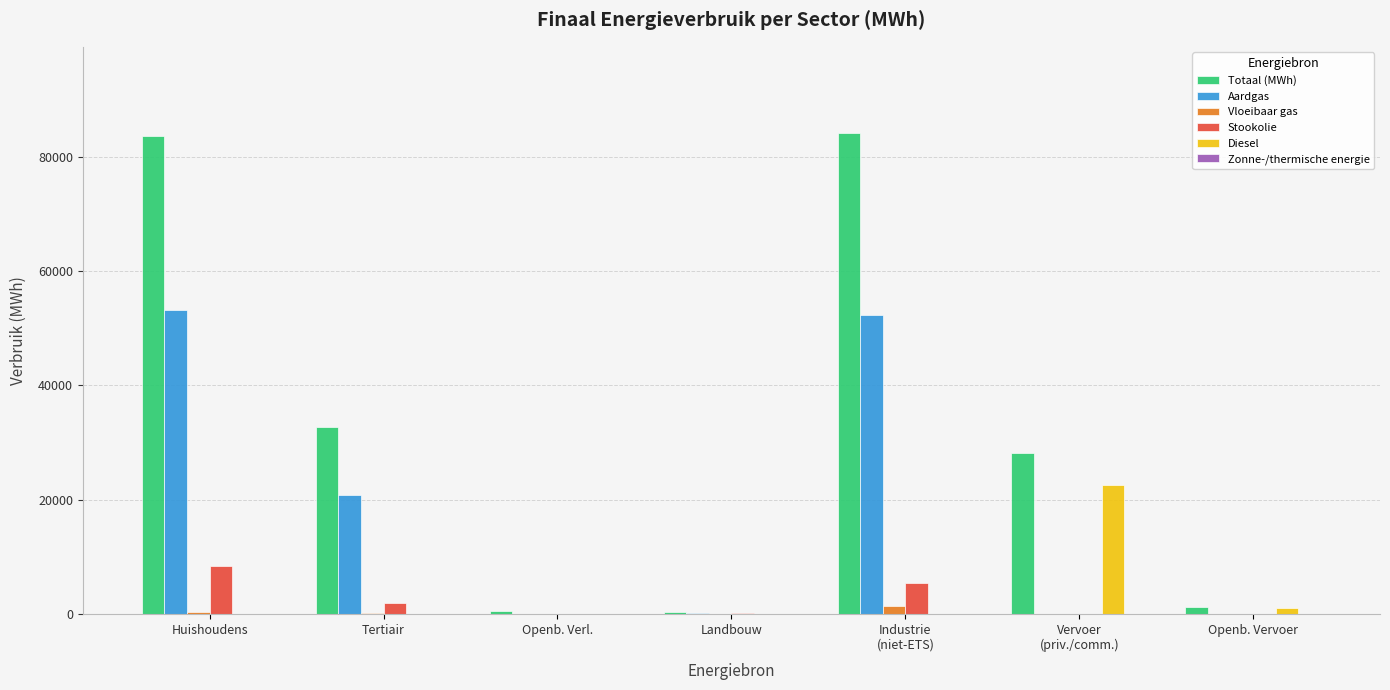

True or false: Stookolie has a value of 11641.7 at Huishoudens.

False